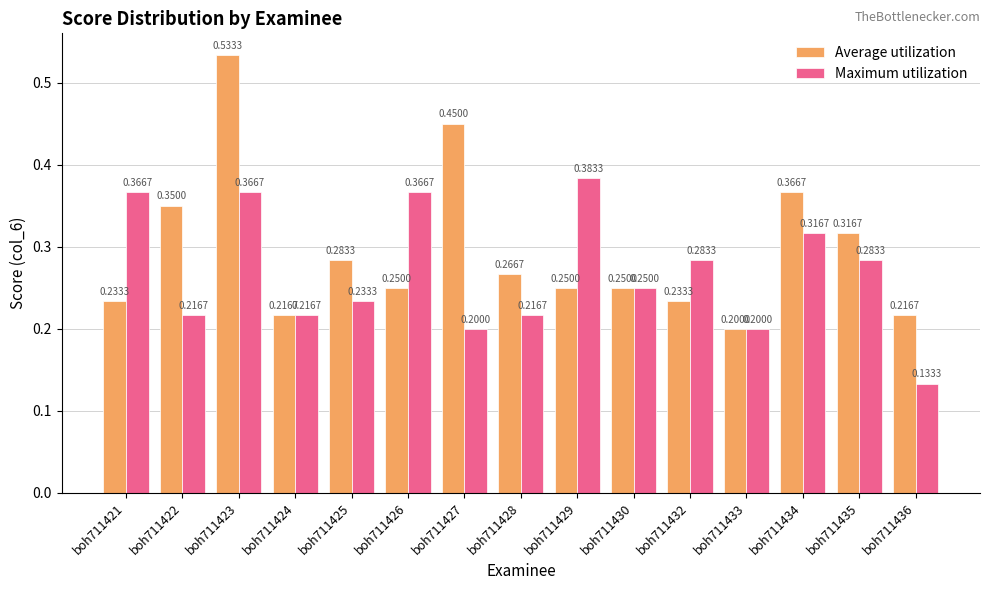

List the series in order of their overall mean, lowest first.

Maximum utilization, Average utilization